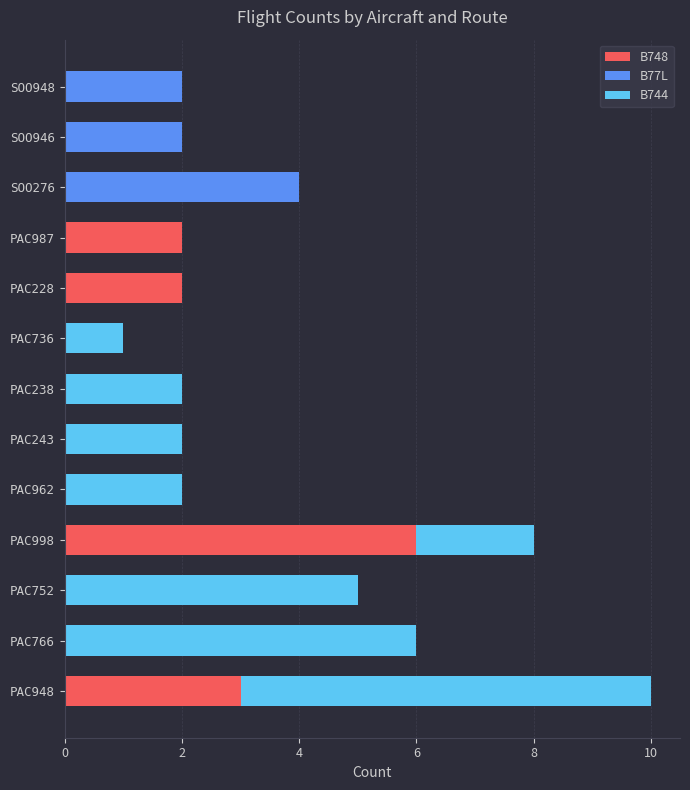

Count the number of data series in this chart.

3